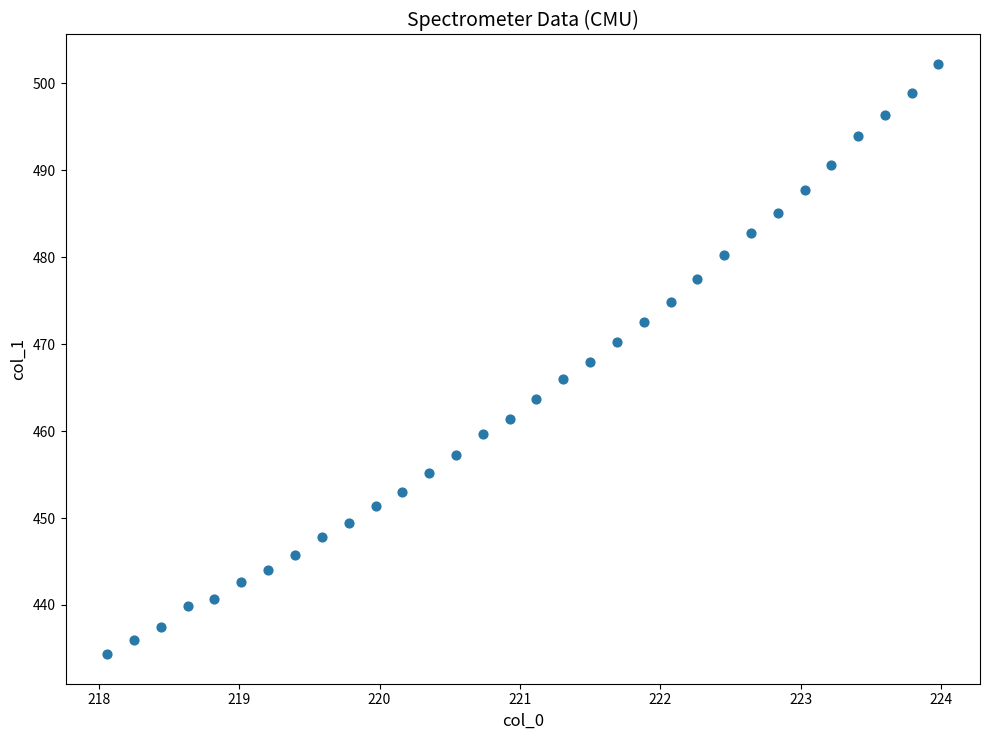

What is the range of Y values (max minus min)?

67.9